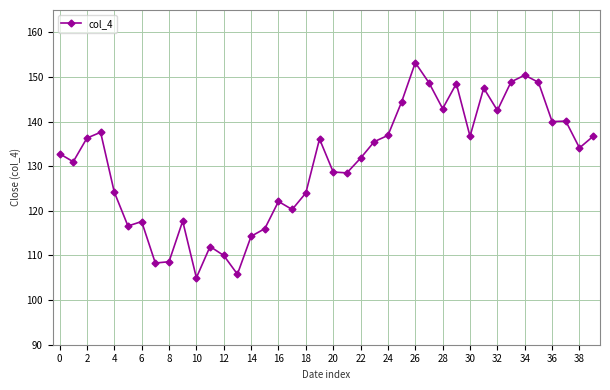

True or false: there are more than 0 points higher than both neighbors.

True